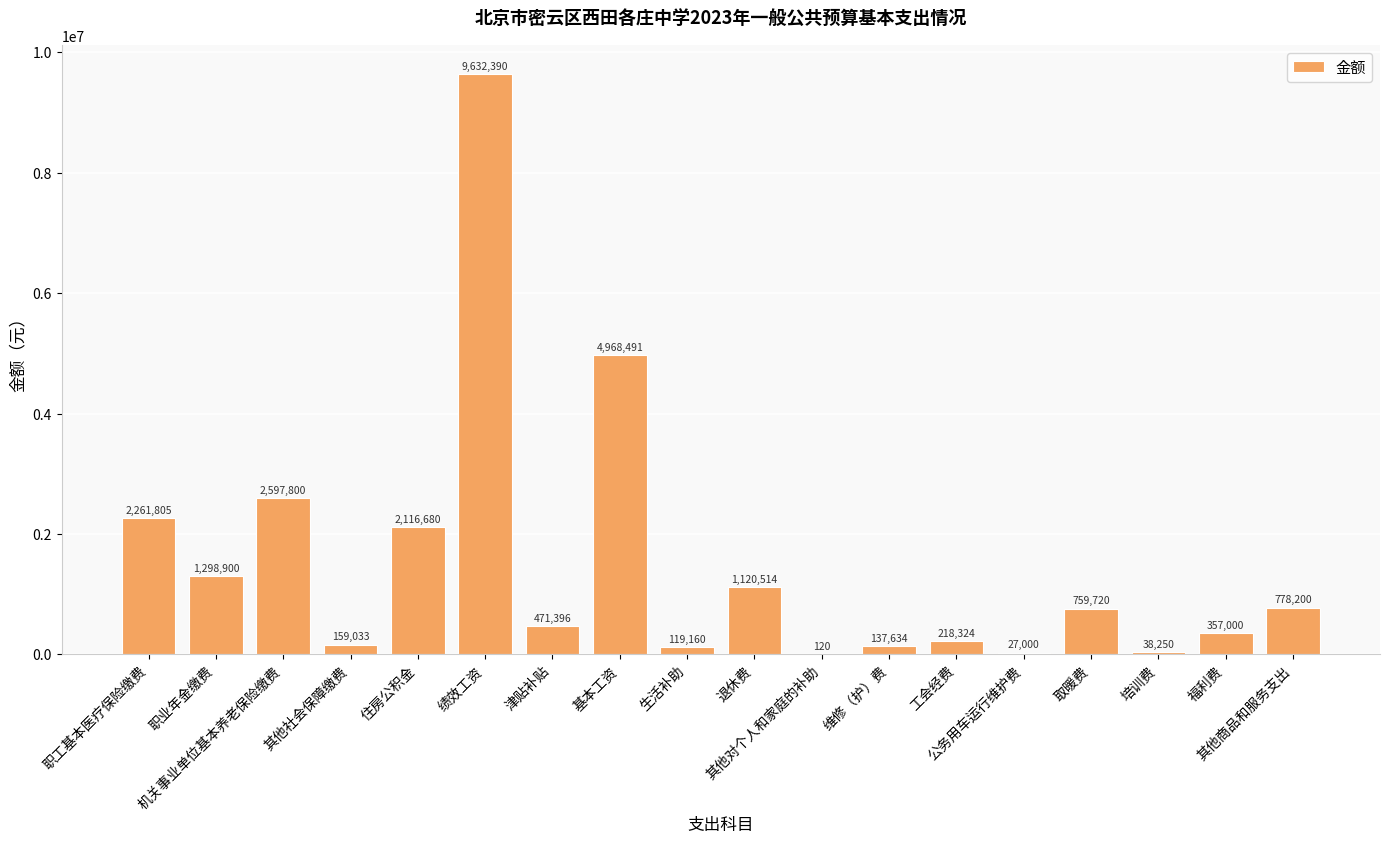

Which has a higher value, 公务用车运行维护费 or 其他商品和服务支出?

其他商品和服务支出